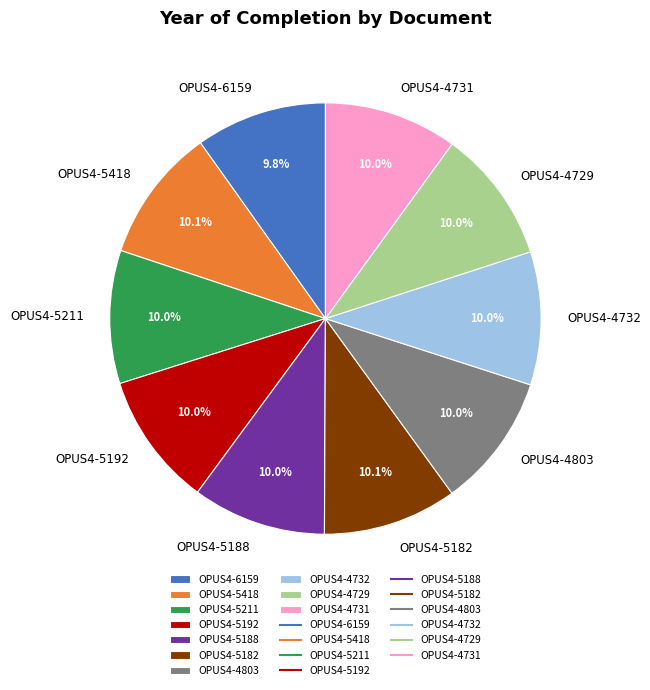

To the nearest percent, what is the average slice percentage?

10%